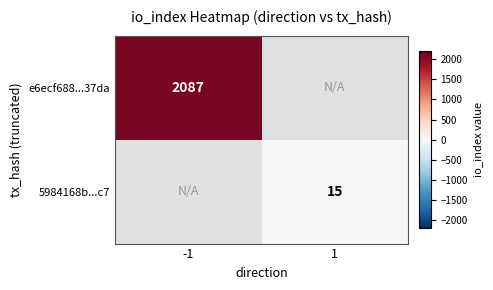

True or false: e6ecf688...37da has a value of 2087 at -1.

True